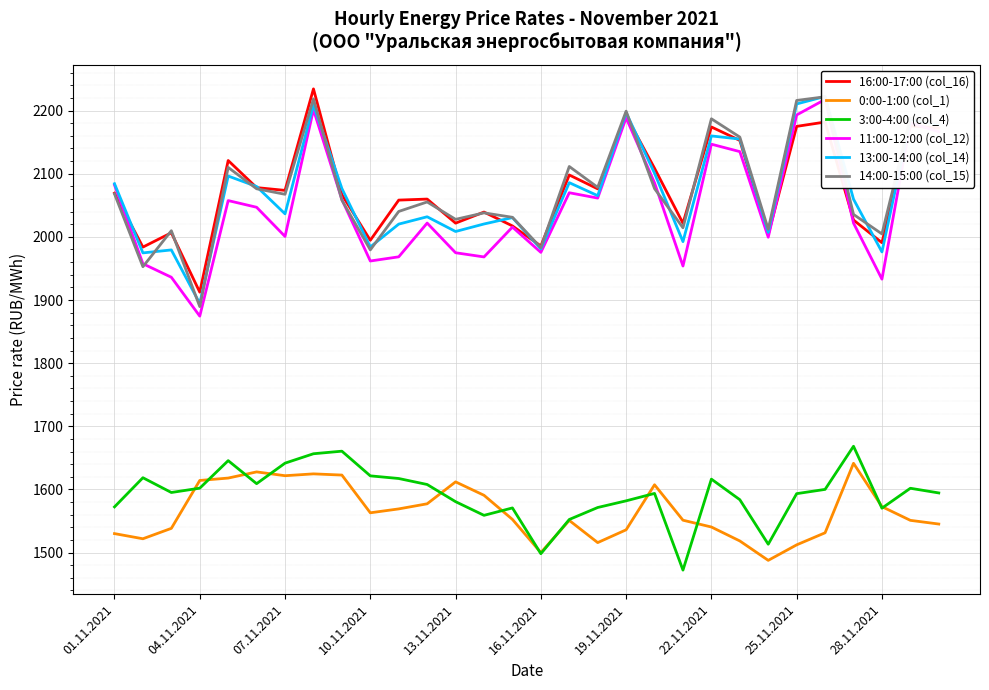

How many data points in 16:00-17:00 (col_16) are less than 2069?

15